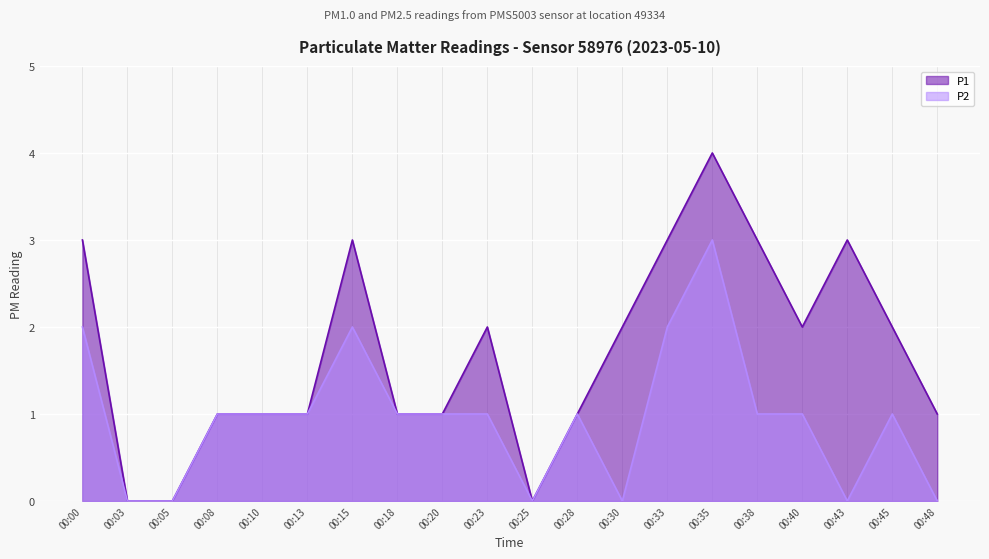

Reading left to right, list all the values displayed in this chart.

P1: 00:00=3	00:03=0	00:05=0	00:08=1	00:10=1	00:13=1	00:15=3	00:18=1	00:20=1	00:23=2	00:25=0	00:28=1	00:30=2	00:33=3	00:35=4	00:38=3	00:40=2	00:43=3	00:45=2	00:48=1
P2: 00:00=2	00:03=0	00:05=0	00:08=1	00:10=1	00:13=1	00:15=2	00:18=1	00:20=1	00:23=1	00:25=0	00:28=1	00:30=0	00:33=2	00:35=3	00:38=1	00:40=1	00:43=0	00:45=1	00:48=0